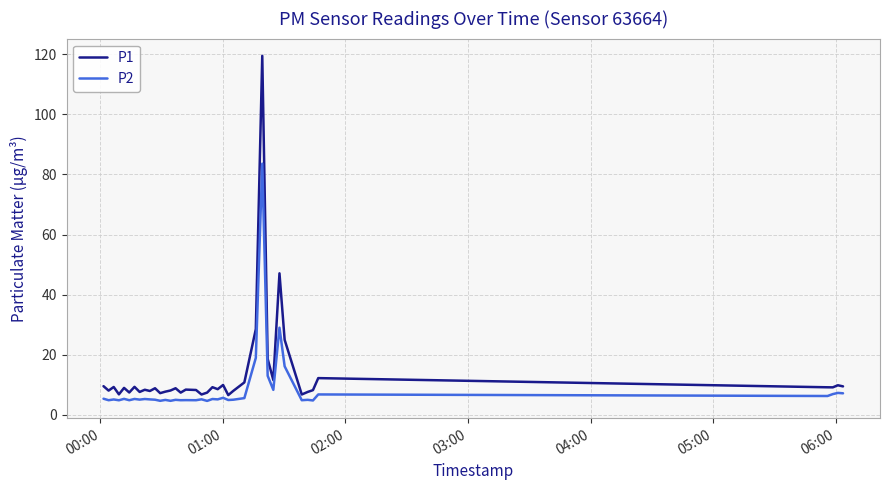

What is the maximum value shown in the chart?

119.4